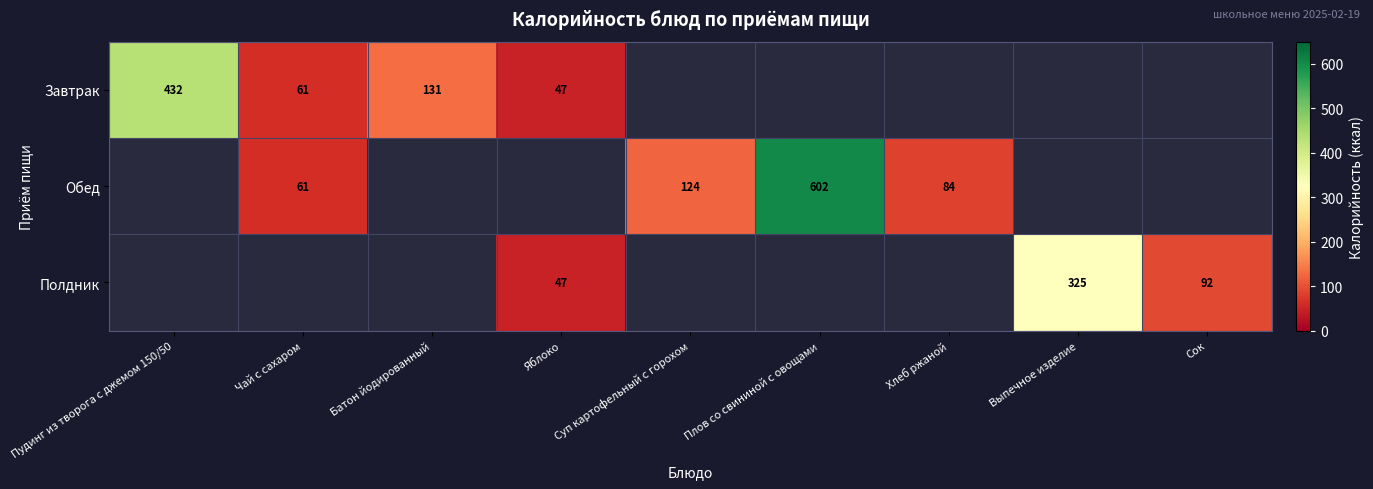

At which label does Обед reach its peak?

Пудинг из творога с джемом 150/50